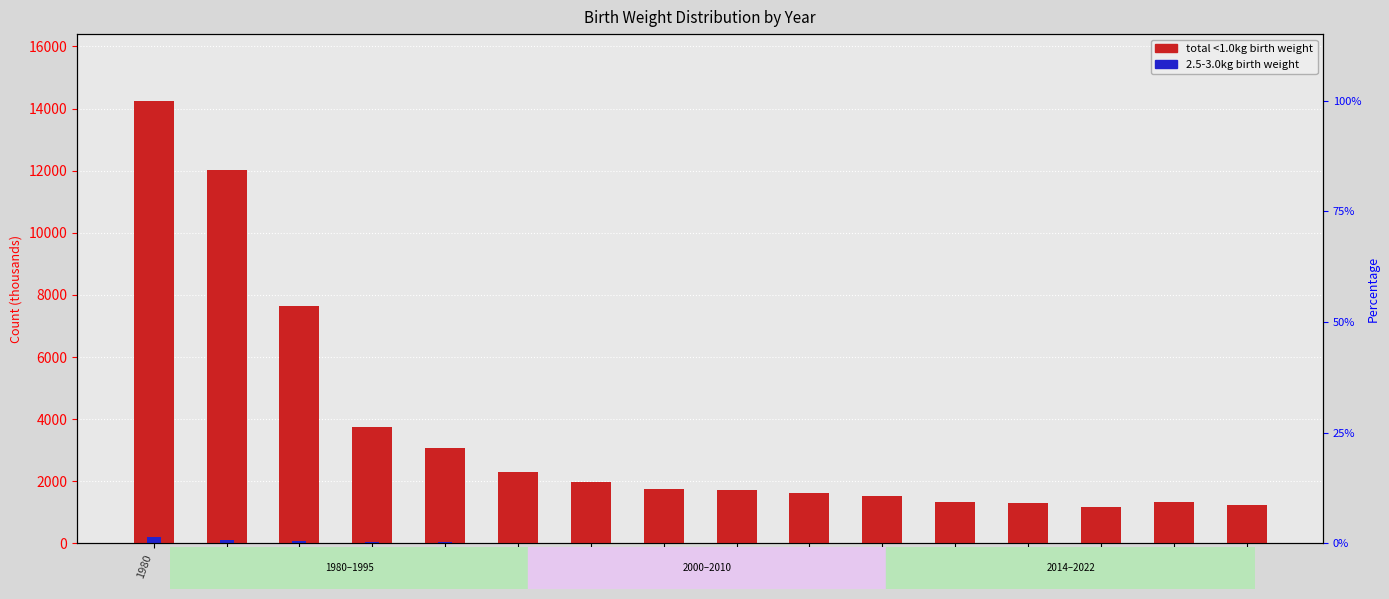

The value at 2018 is 1351. True or false?

True